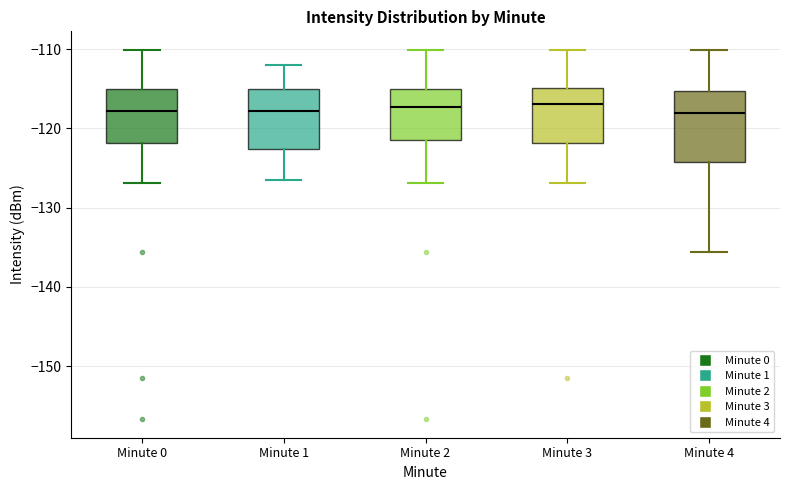

Where is the lower edge of the box for Minute 3 on the y-axis? The values are not printed on the chart, so give them approximately, as read against the axis.

-122